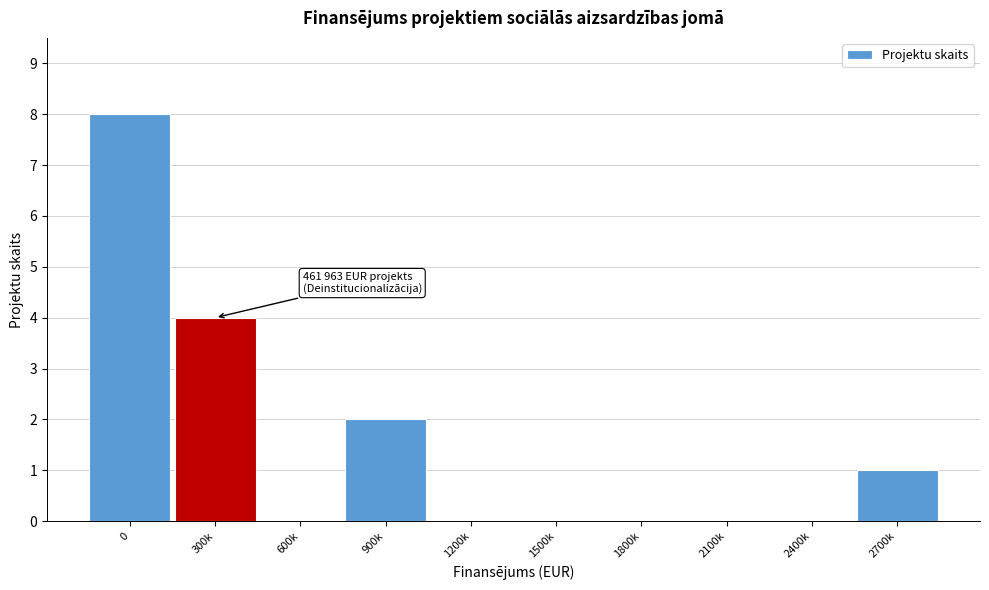

Reading left to right, transcribe all the data shown in this chart.

0=8	300k=4	600k=0	900k=2	1200k=0	1500k=0	1800k=0	2100k=0	2400k=0	2700k=1